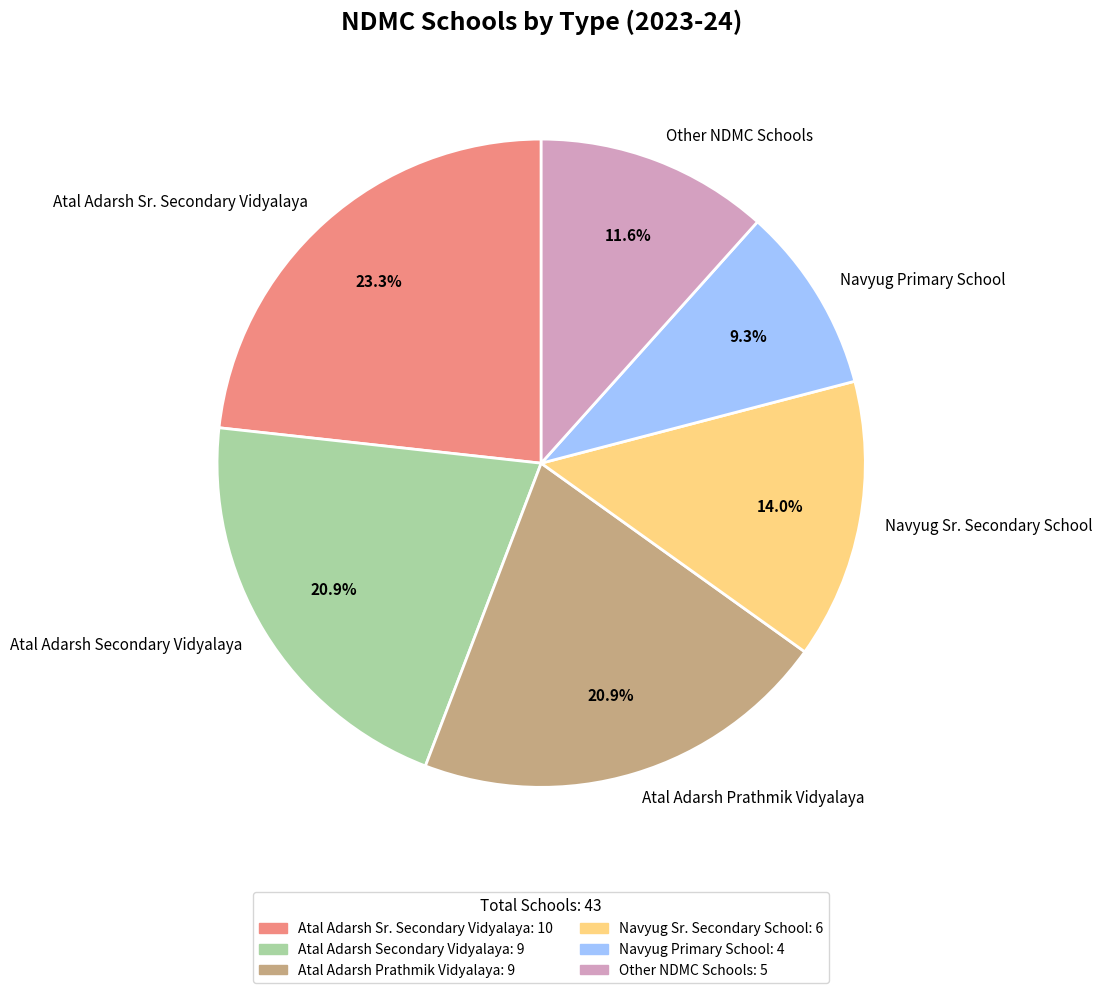

The Navyug Sr. Secondary School slice represents 19% of the pie. True or false?

False